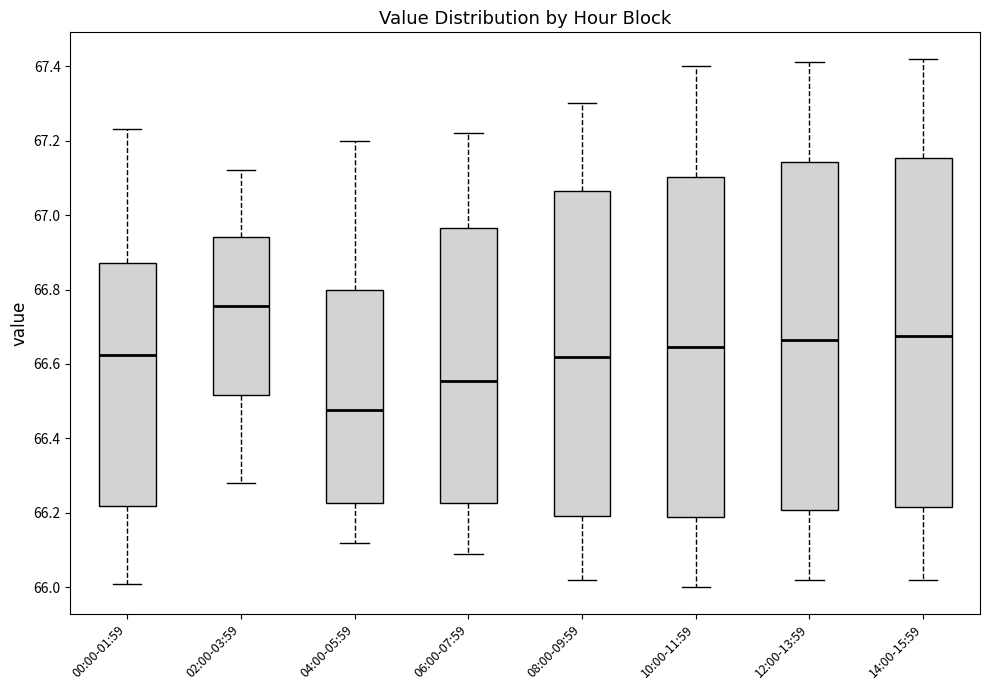

Where is the upper edge of the box for 08:00-09:59 on the y-axis? The values are not printed on the chart, so give them approximately, as read against the axis.

67.06